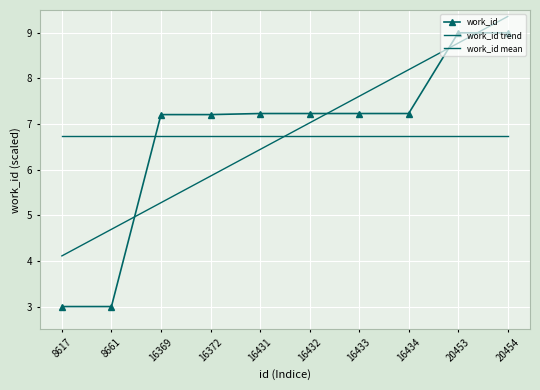

At which category is the sum across all series the highest?

20454